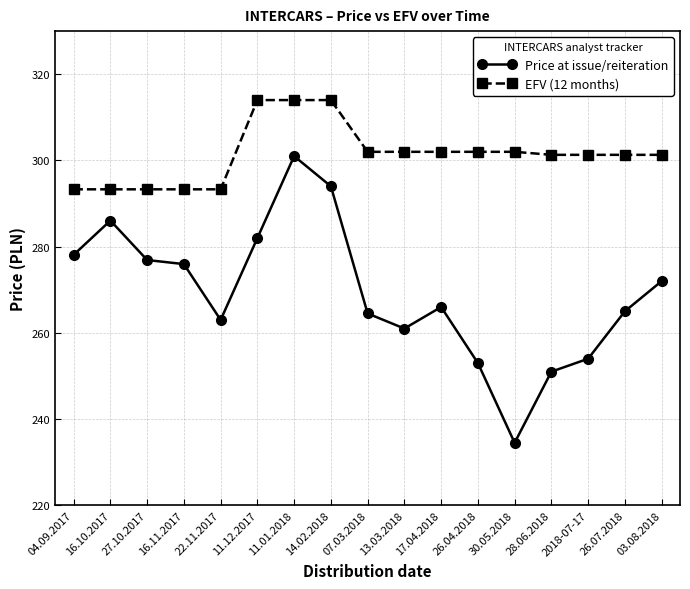

What is the label of the 9th point from the left?

07.03.2018